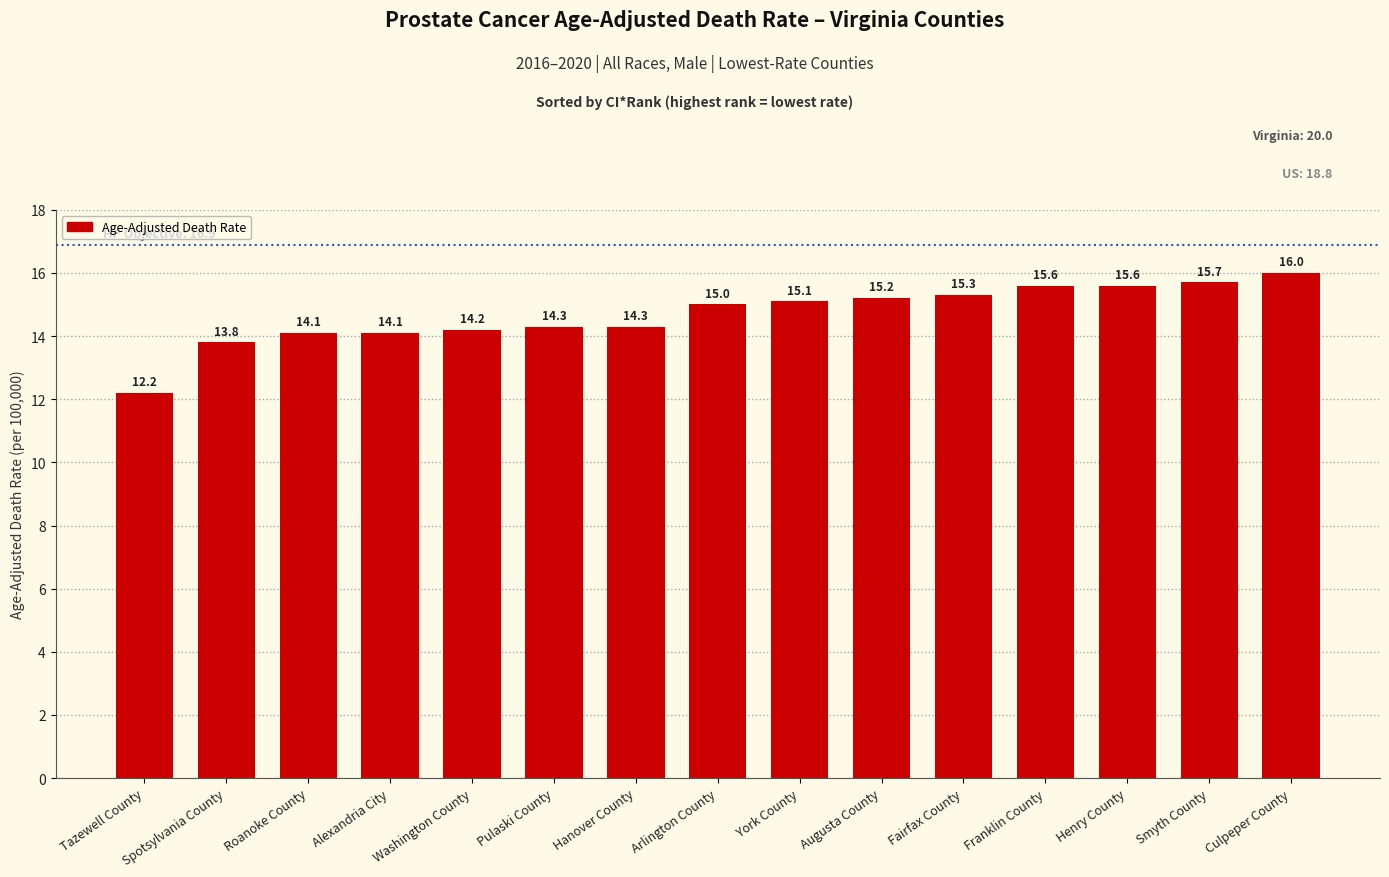

What is the change in value from Franklin County to Culpeper County?

+0.4